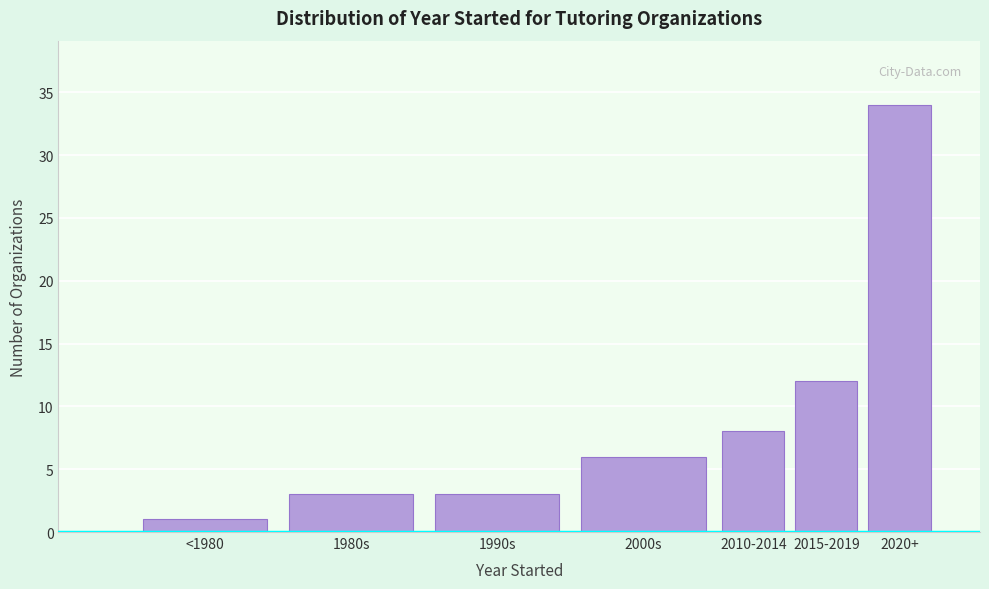

Reading left to right, transcribe all the data shown in this chart.

1	3	3	6	8	12	34